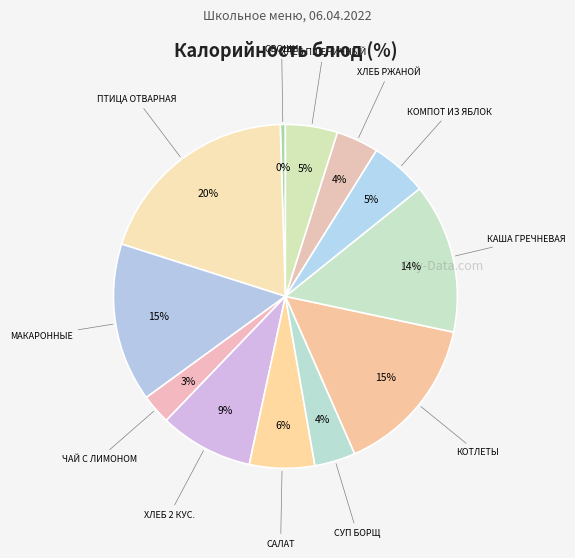

How many segments does this pie chart have?

12